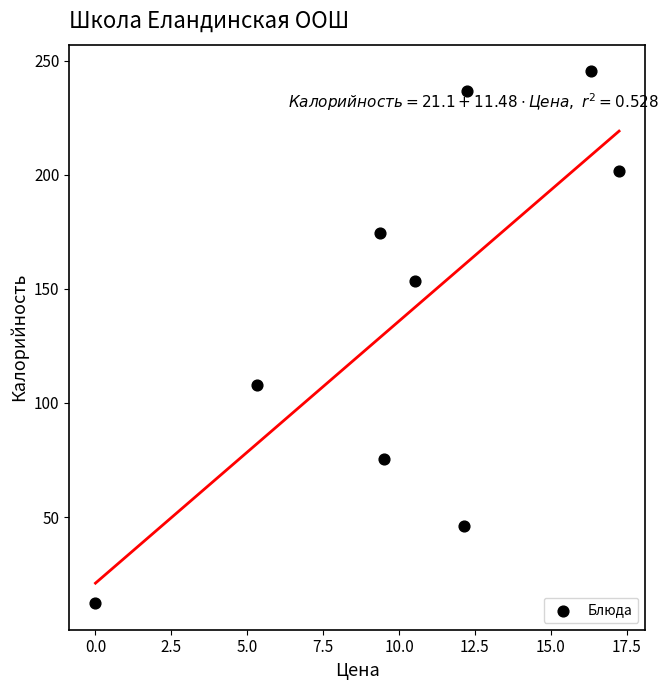

What Y value in the scatter plot is closest to 128?

108.0